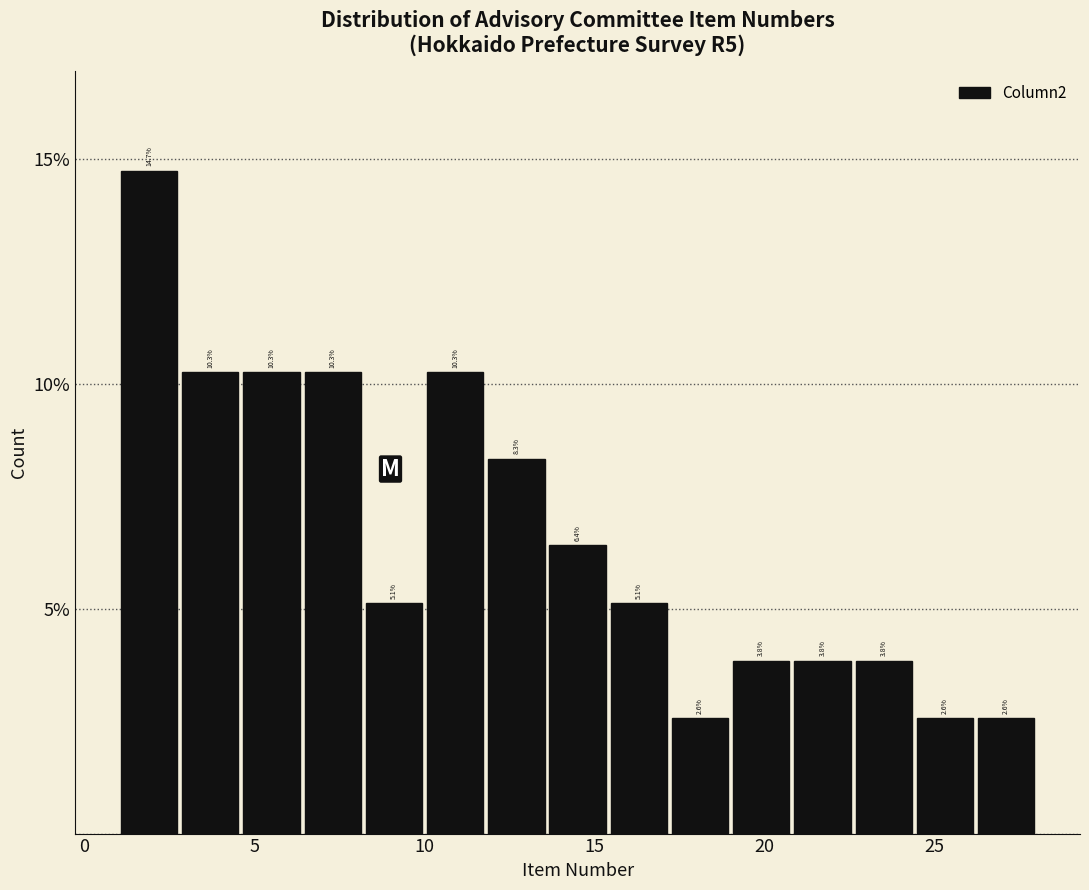

Around what value on the x-axis is the tallest bar? Give the approximate position of its centre, as read against the axis.

2.0